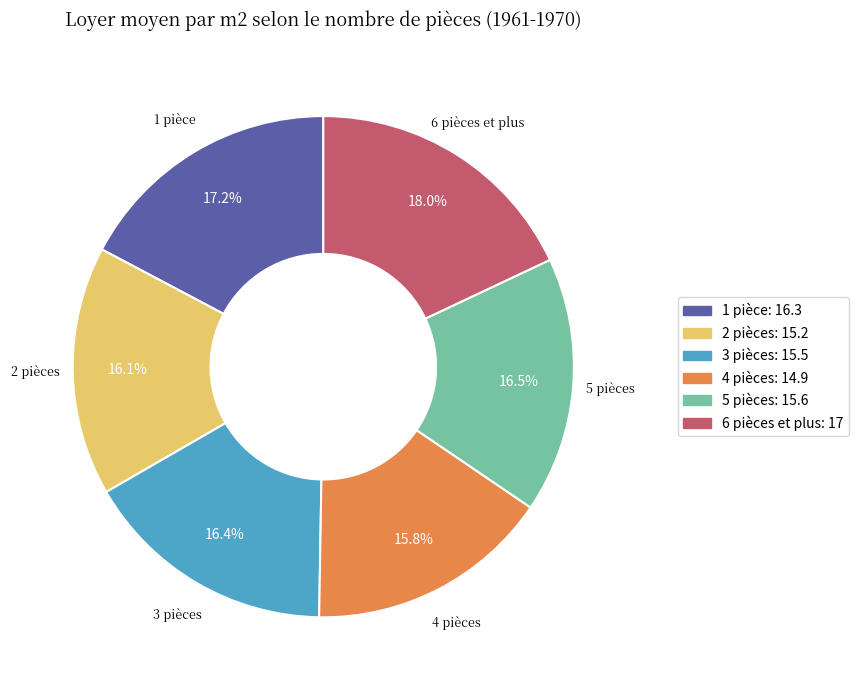

What is the largest slice in the pie chart?

6 pièces et plus